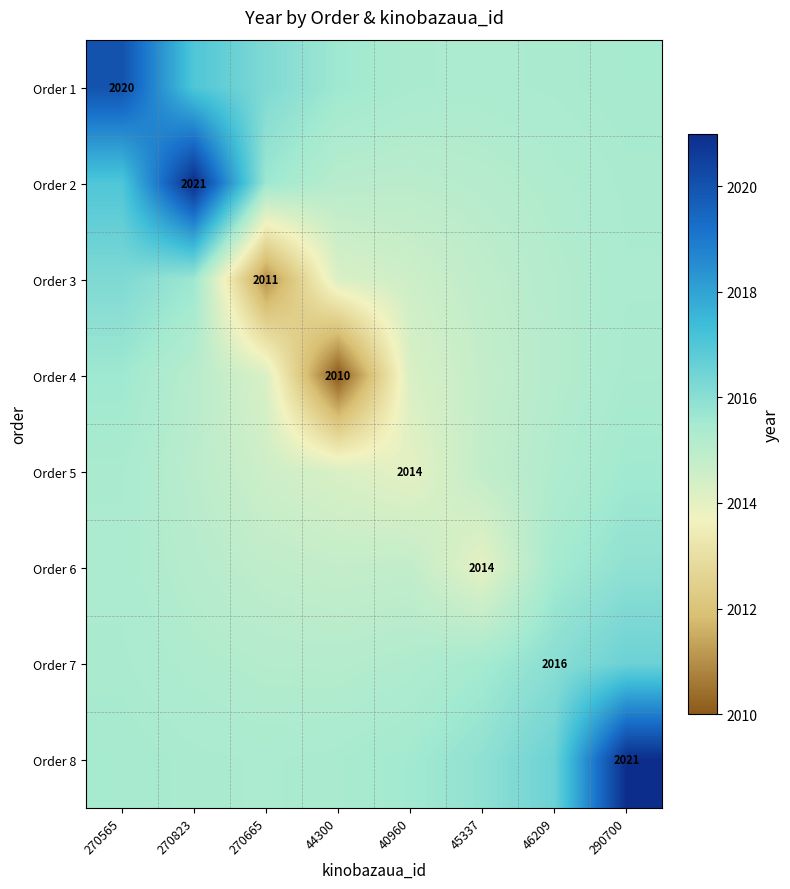

What is the difference between the highest and lowest values at 270665?

5.2